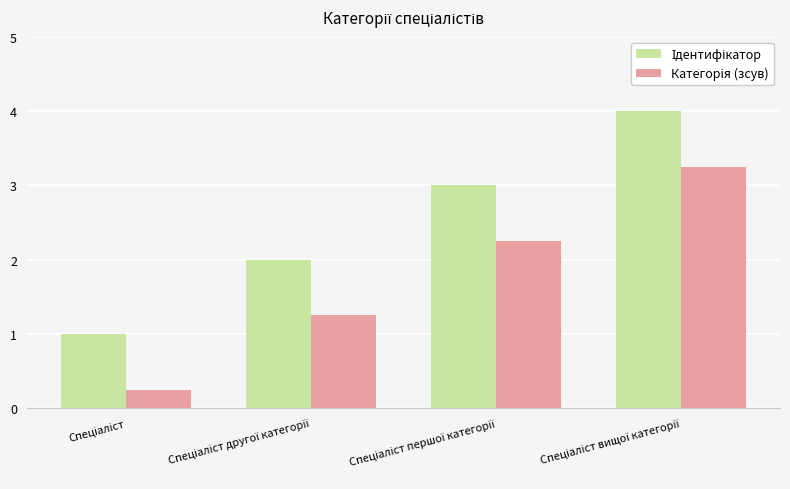

What is the greatest value displayed?

4.0